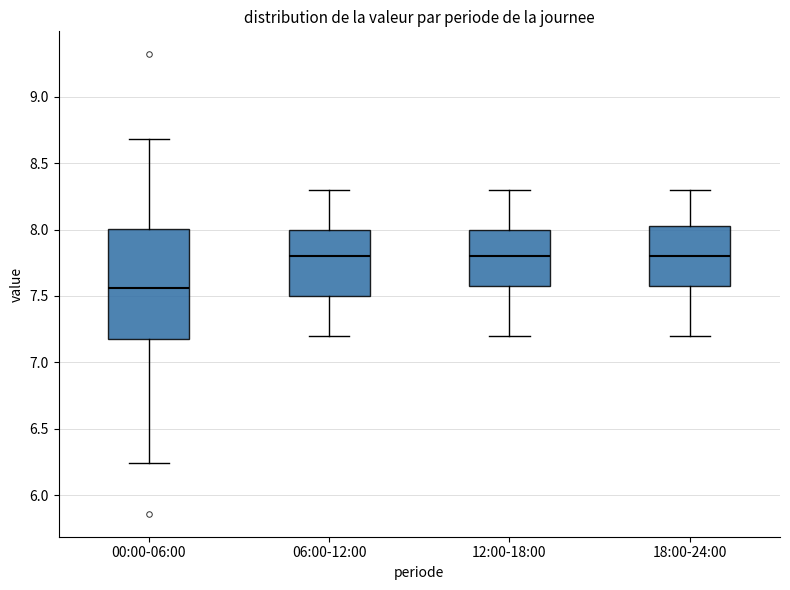

Comparing the boxes themselves (not the whiskers), which one is the tallest?

00:00-06:00